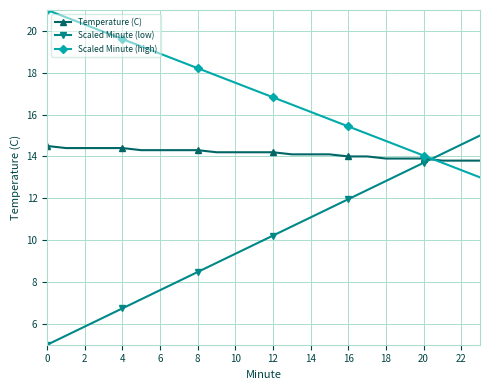

Which series has the largest range (max minus min)?

Scaled Minute (low)